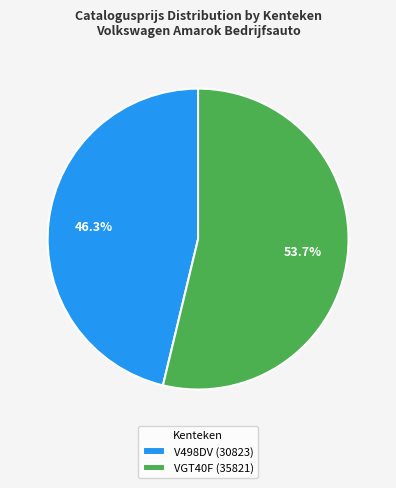

What is the total percentage of VGT40F (35821) and V498DV (30823)?

100.0%